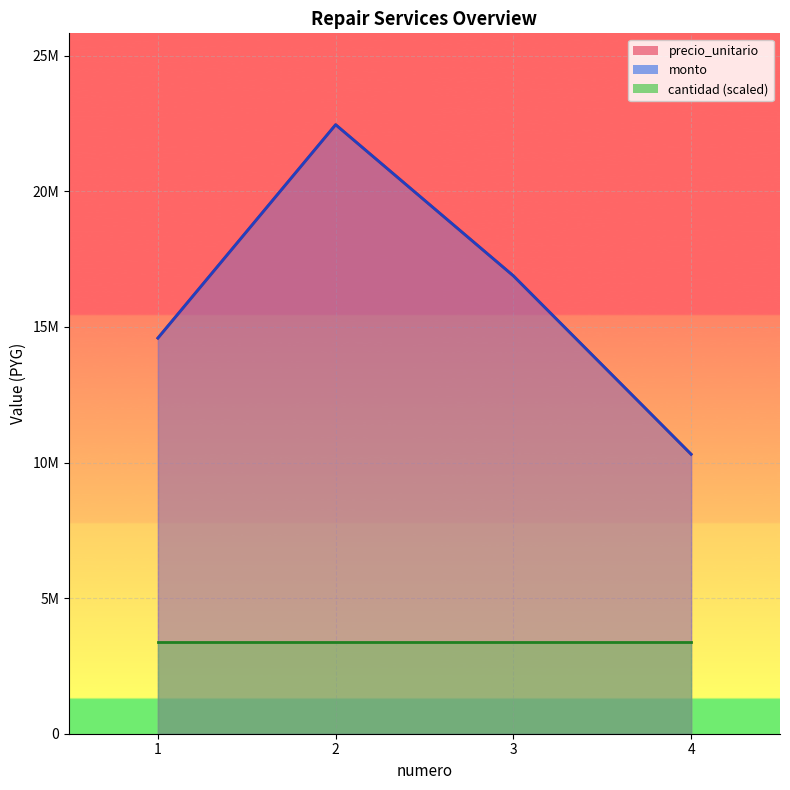

At which label is precio_unitario closest to 16382145?

3